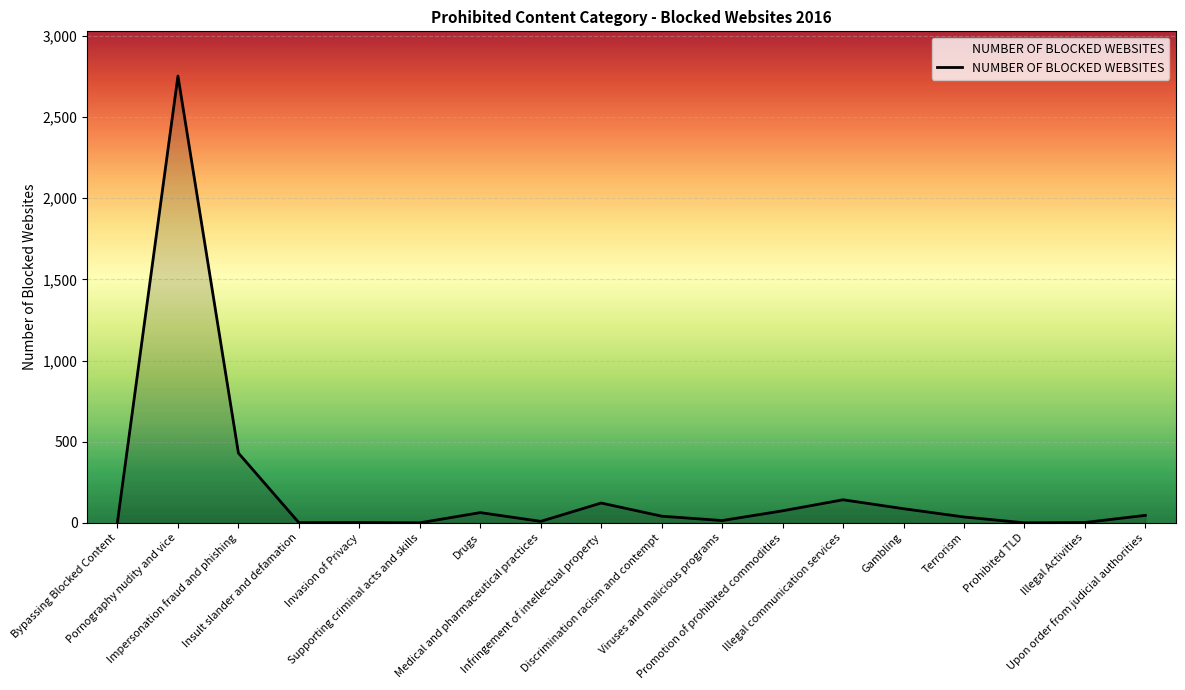

The value at Illegal communication services is 142. True or false?

True